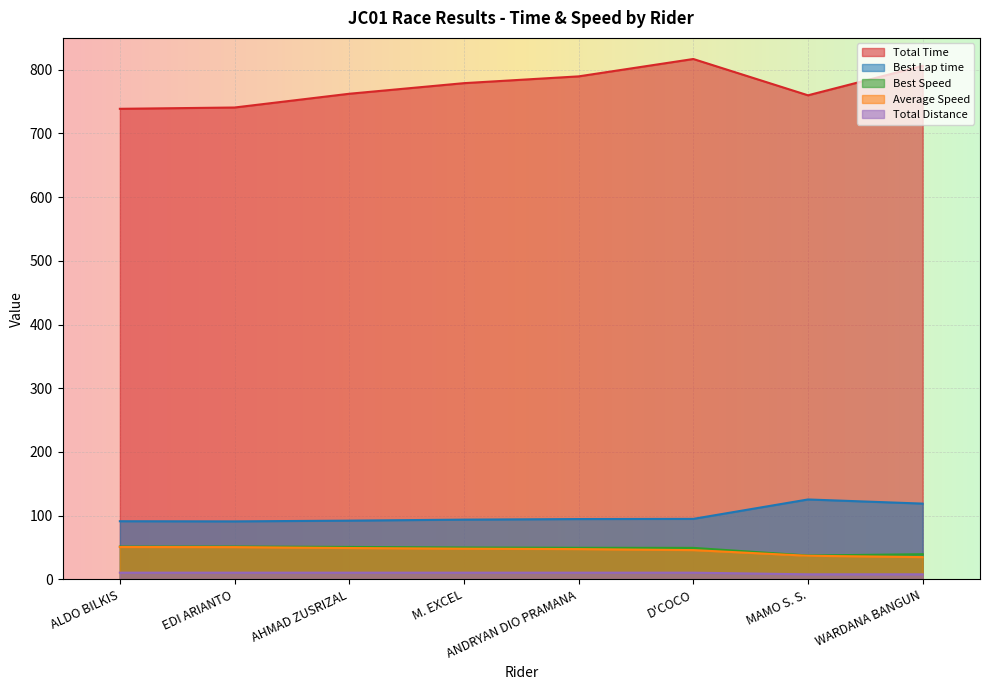

True or false: Total Distance and Best Lap time intersect in this chart.

False